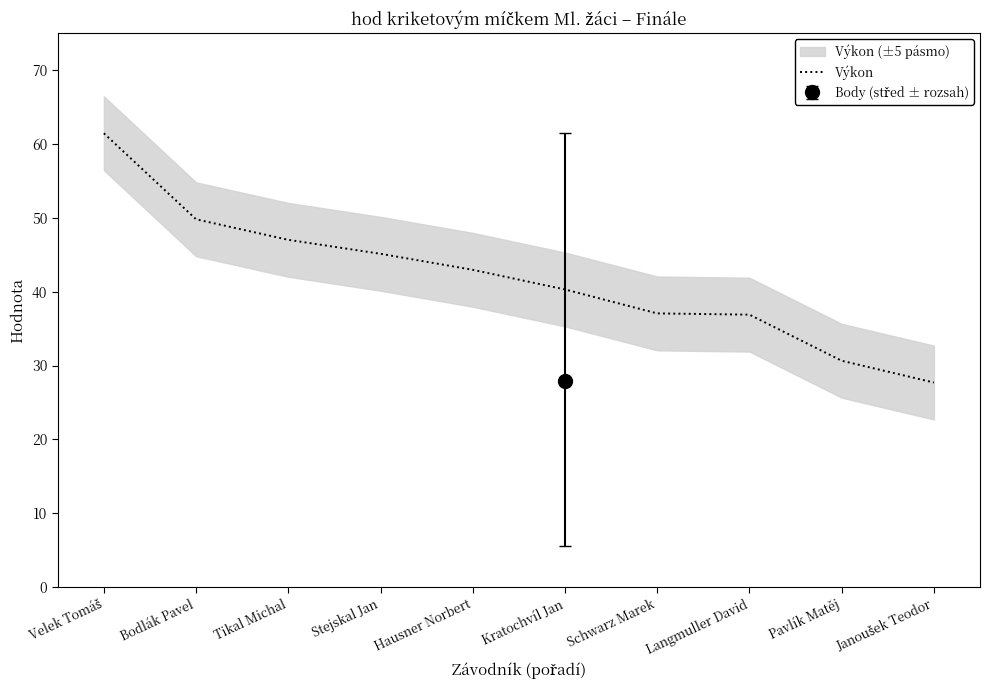

Reading left to right, what are all the values shown in this chart?

Velek Tomáš=61.5	Bodlák Pavel=49.8	Tikal Michal=47.0	Stejskal Jan=45.1	Hausner Norbert=43.0	Kratochvíl Jan=40.3	Schwarz Marek=37.1	Langmuller David=36.9	Pavlík Matěj=30.6	Janoušek Teodor=27.7